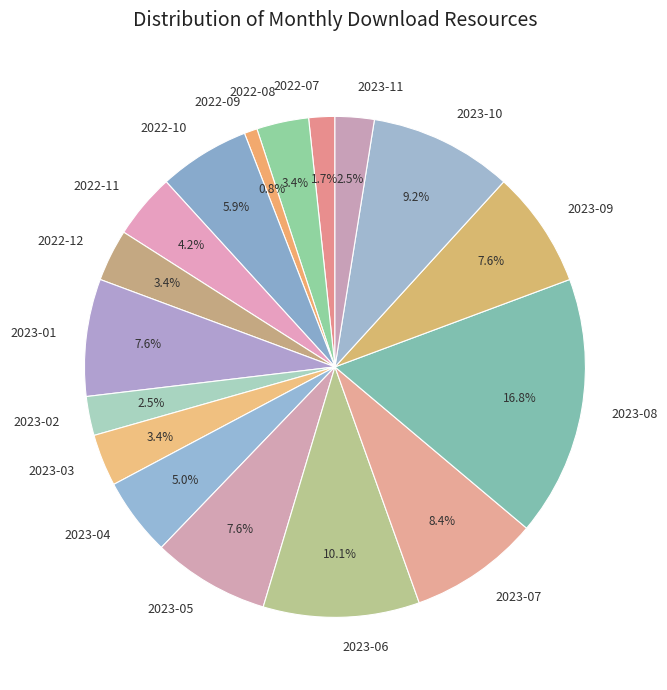

To the nearest percent, what is the difference between the largest and smallest slice percentages?

16%